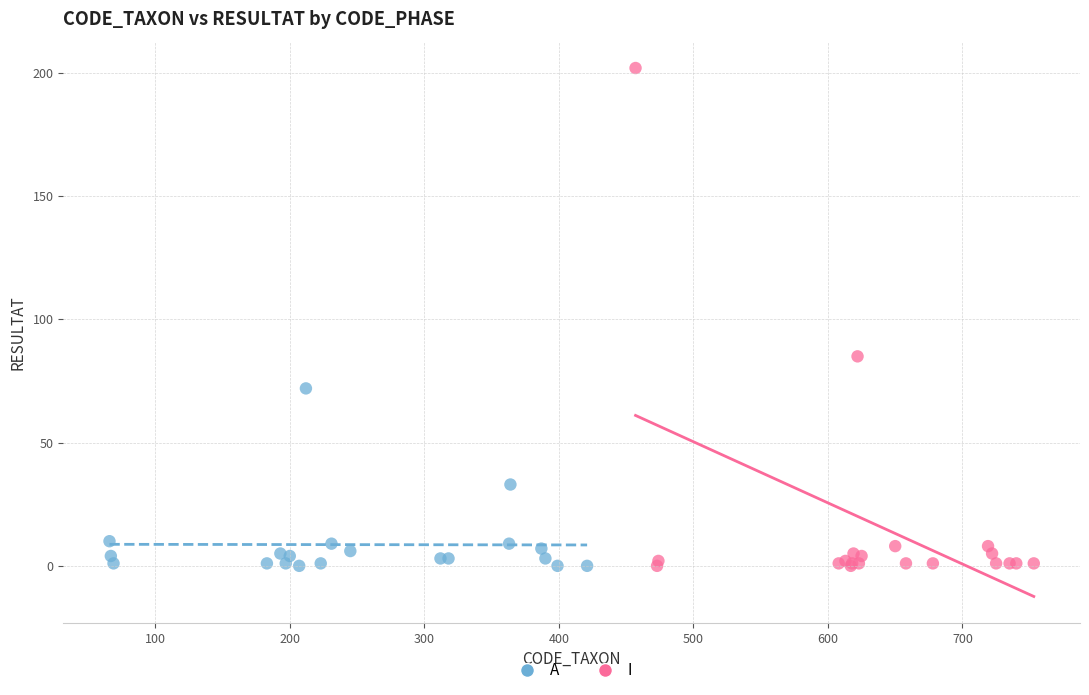

Which series has the widest spread of Y values?

I